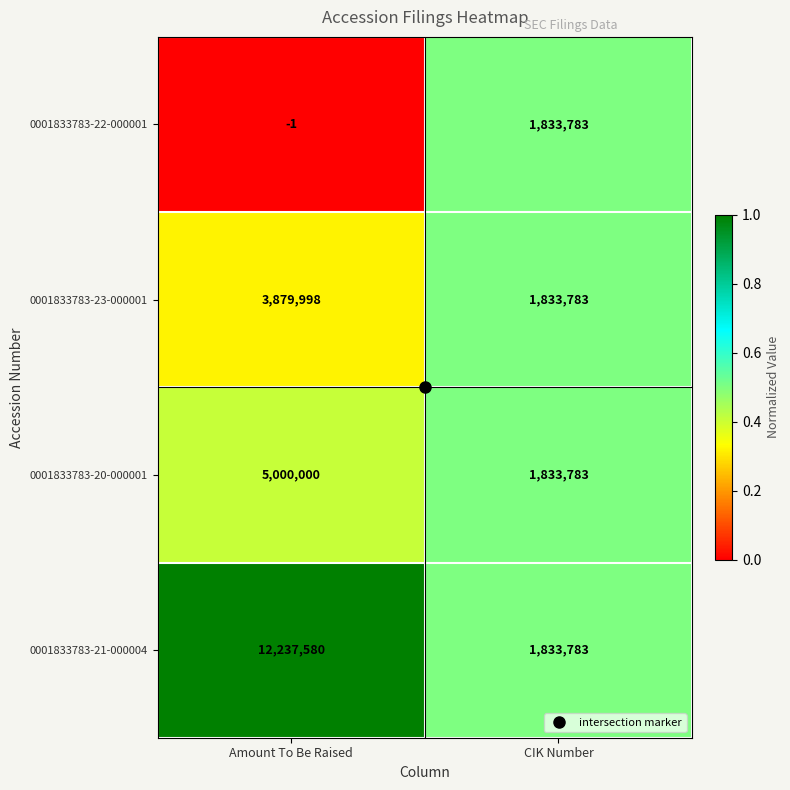

At how many categories does at least one series exceed 0?

2